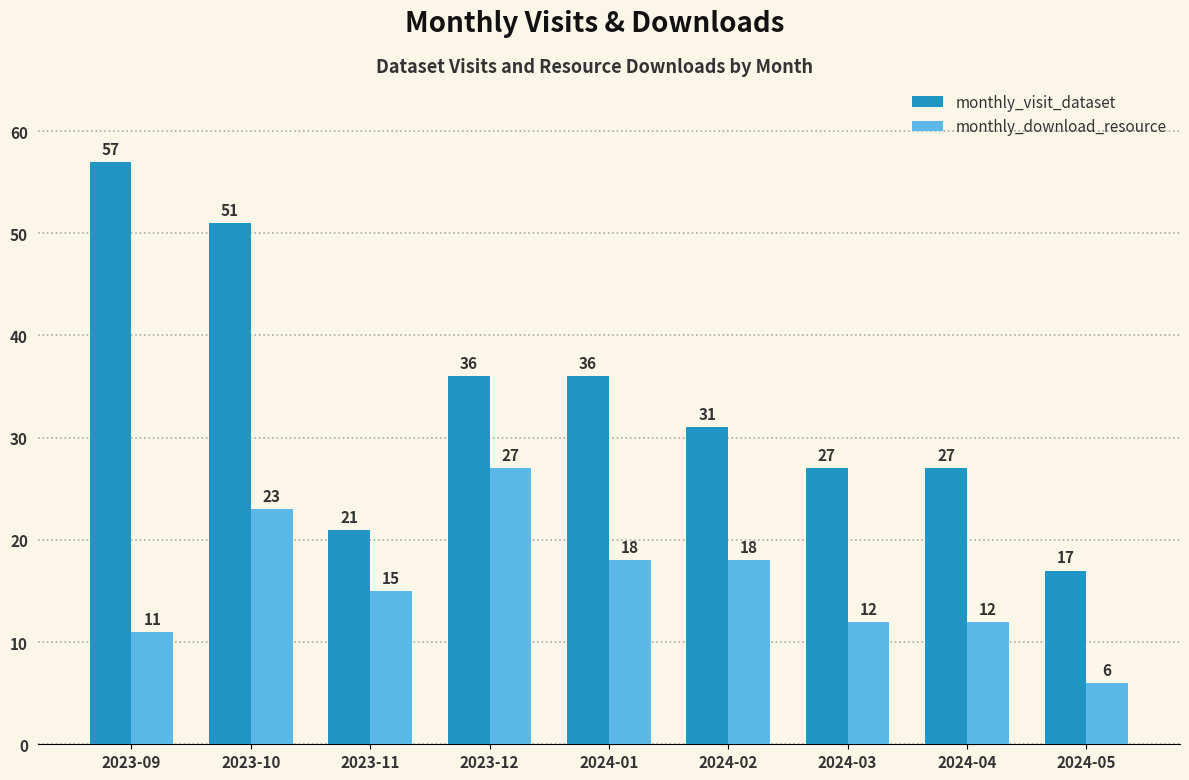

What is the difference between the maximum and minimum values in the monthly_download_resource series?

21